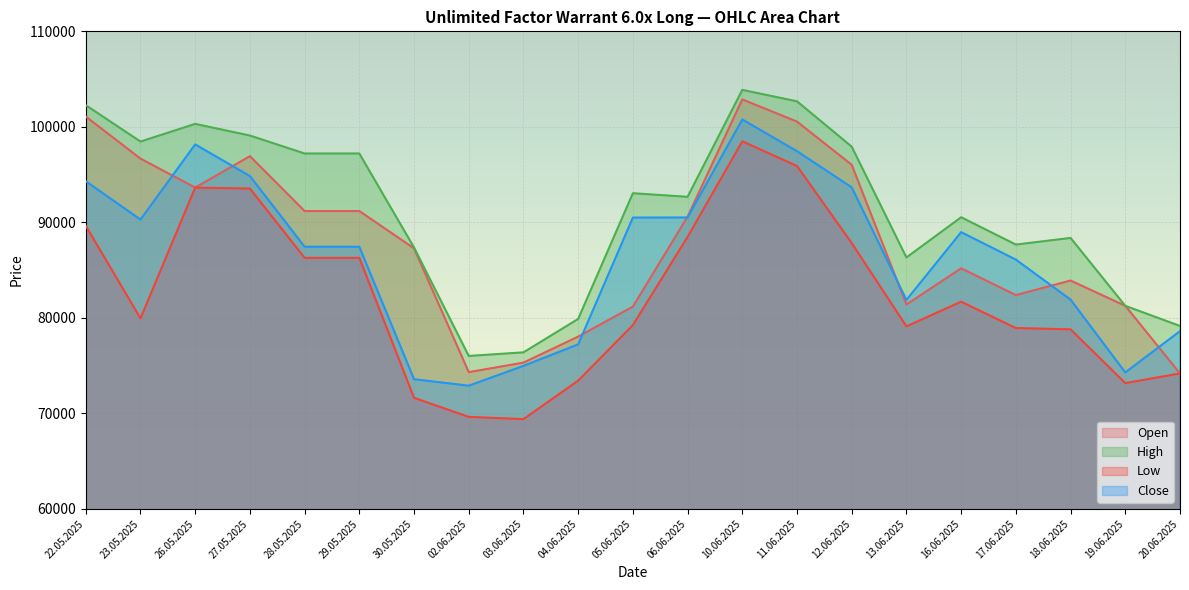

At which category does Low reach its first local peak?

26.05.2025